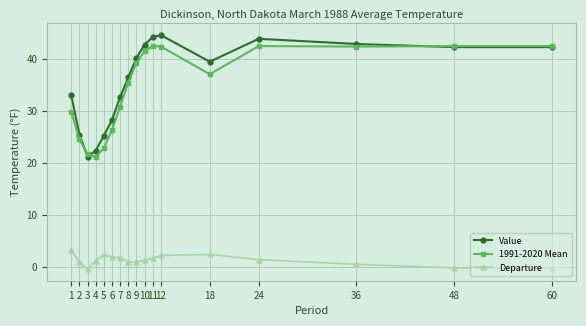

True or false: Value and Departure cross at least once.

False